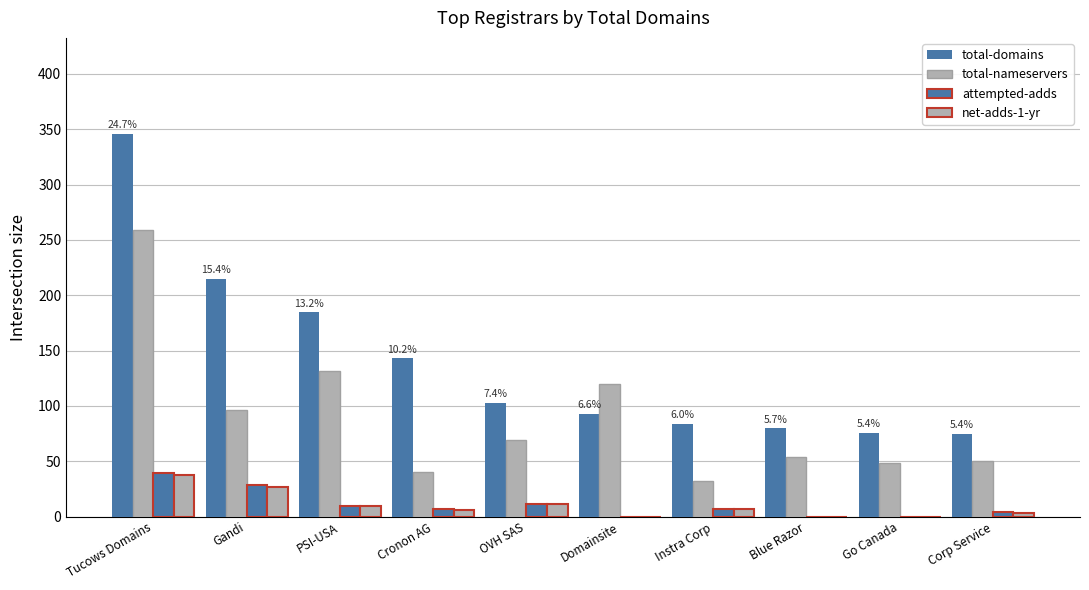

What is the value of the total-nameservers bar at the 3rd from the left?

132